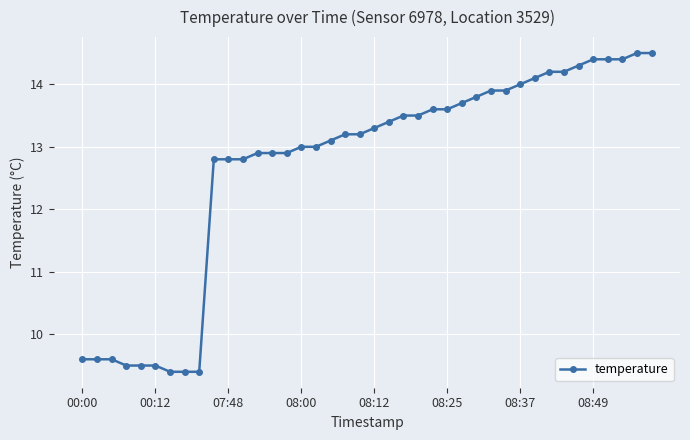

What is the value of the 27th point from the left?

13.7